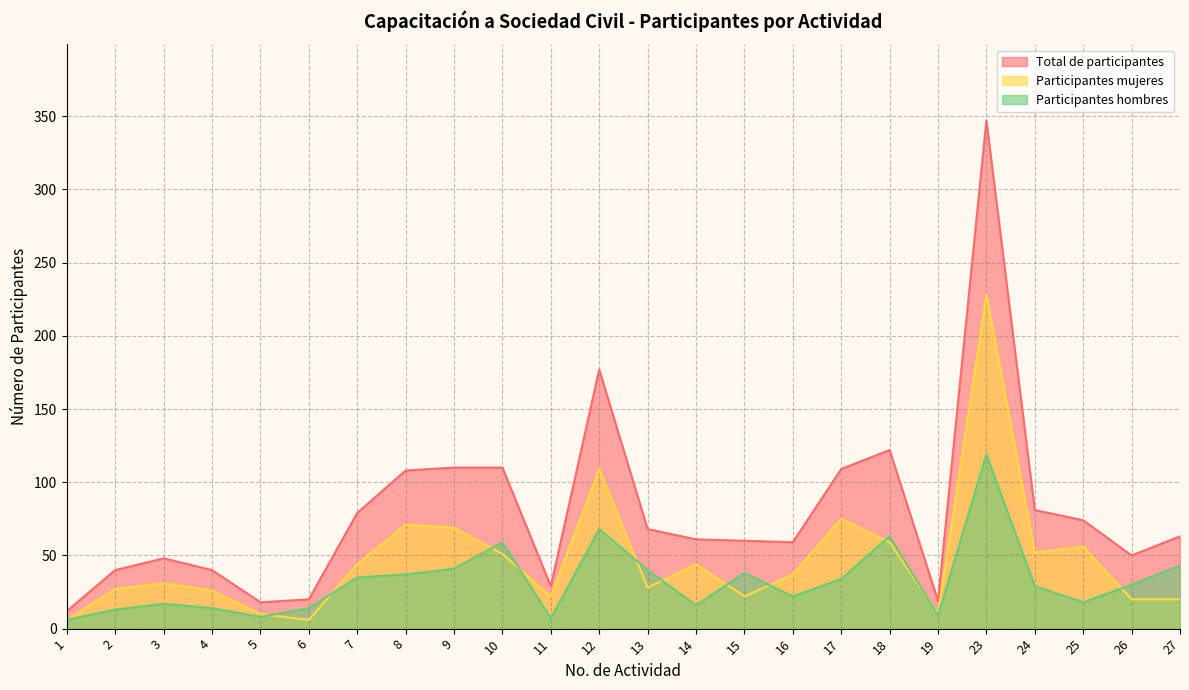

How many data points does each series have?

24